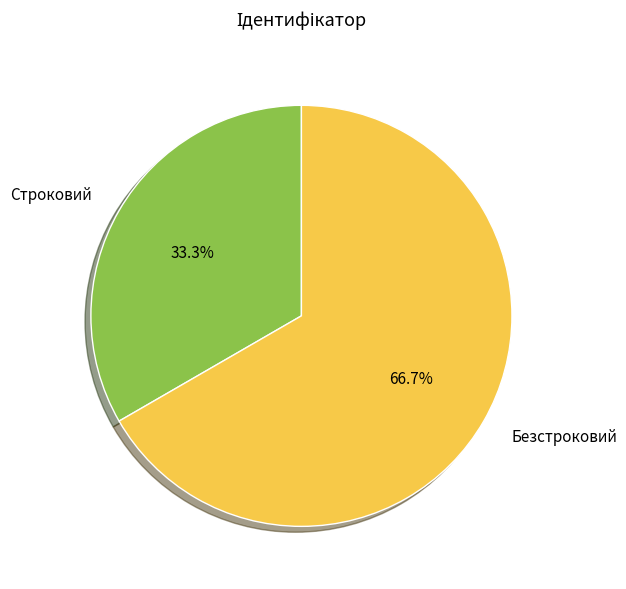

How many slices are in this pie chart?

2